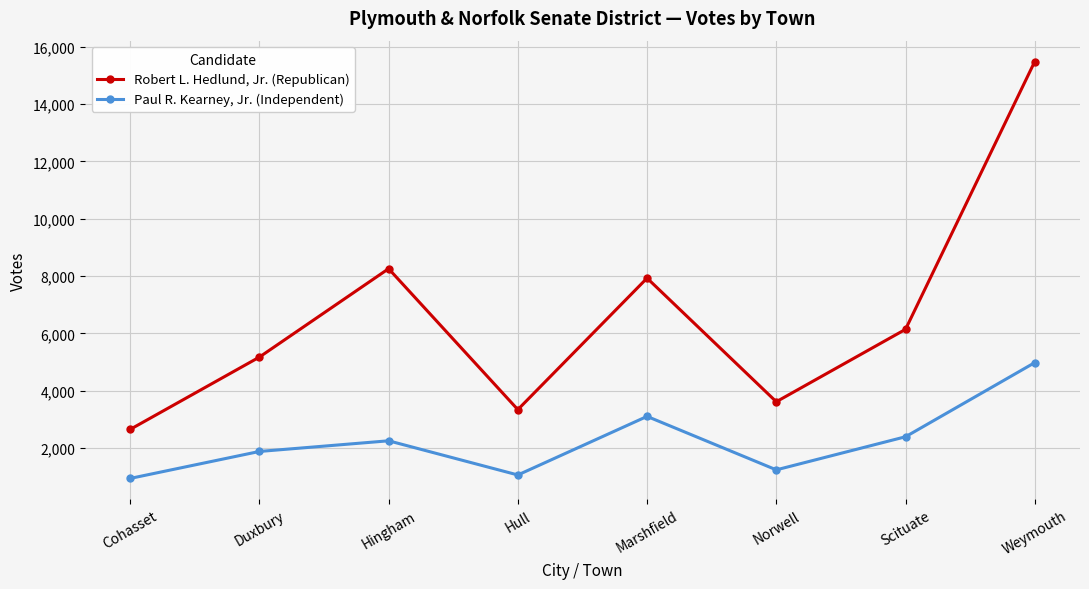

What is the highest value of the Robert L. Hedlund, Jr. (Republican) series?

15487